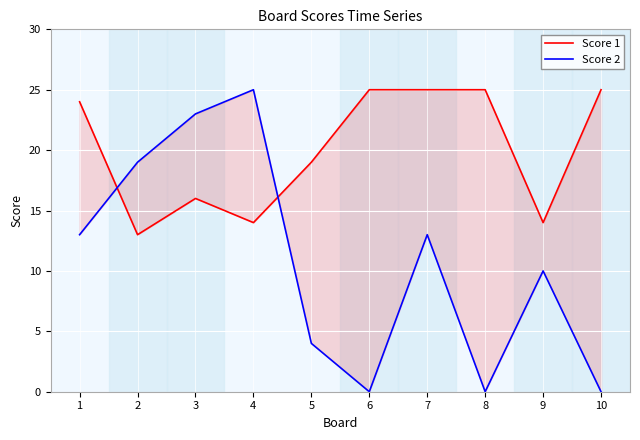

Reading left to right, what are all the values shown in this chart?

Score 1: 1=24	2=13	3=16	4=14	5=19	6=25	7=25	8=25	9=14	10=25
Score 2: 1=13	2=19	3=23	4=25	5=4	6=0	7=13	8=0	9=10	10=0